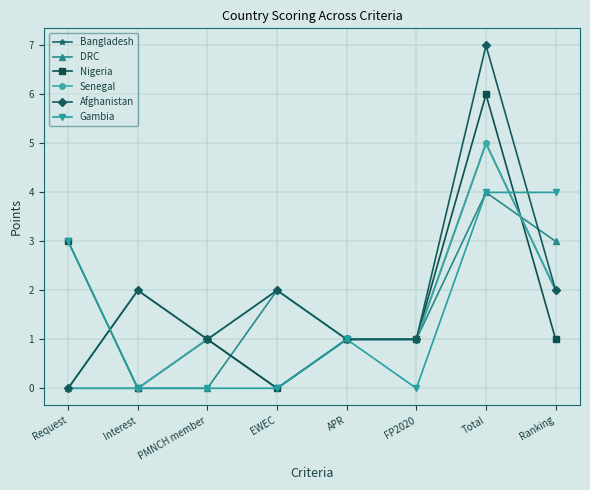

At which label does DRC first exceed 1?

EWEC